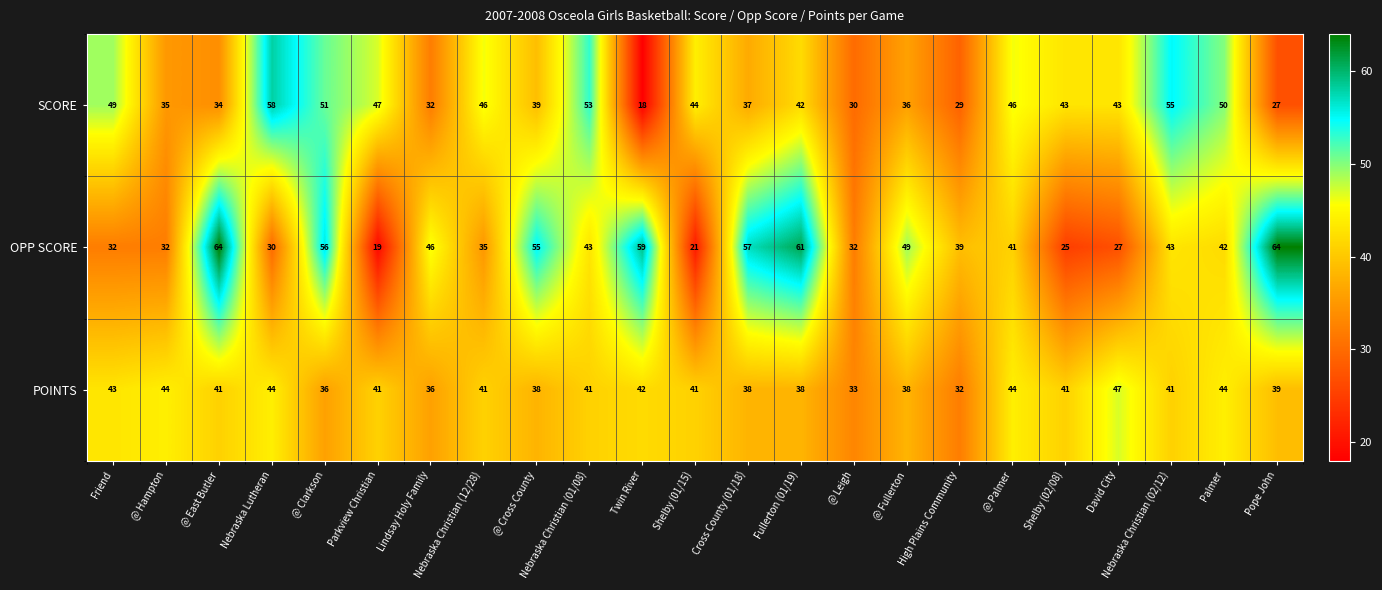

The POINTS series shows 10 at David City. True or false?

False